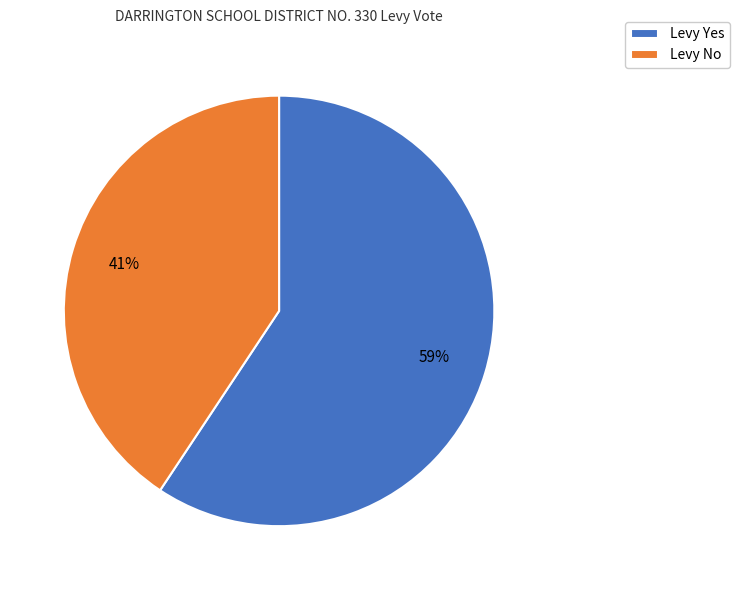

What is the majority slice?

Levy Yes